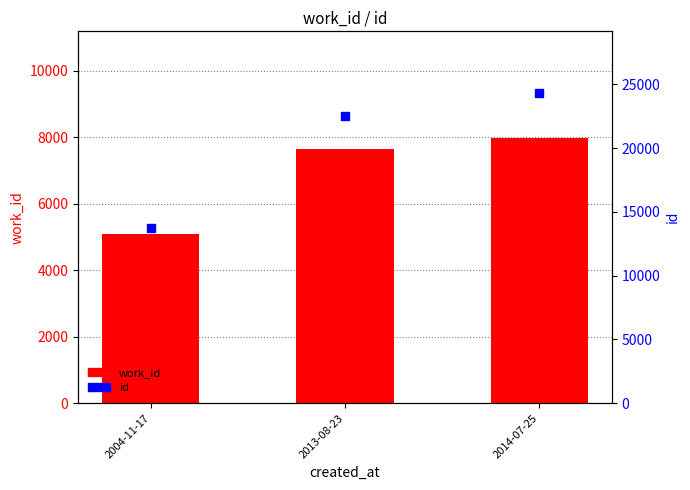

At which category is the sum across all series the highest?

2014-07-25